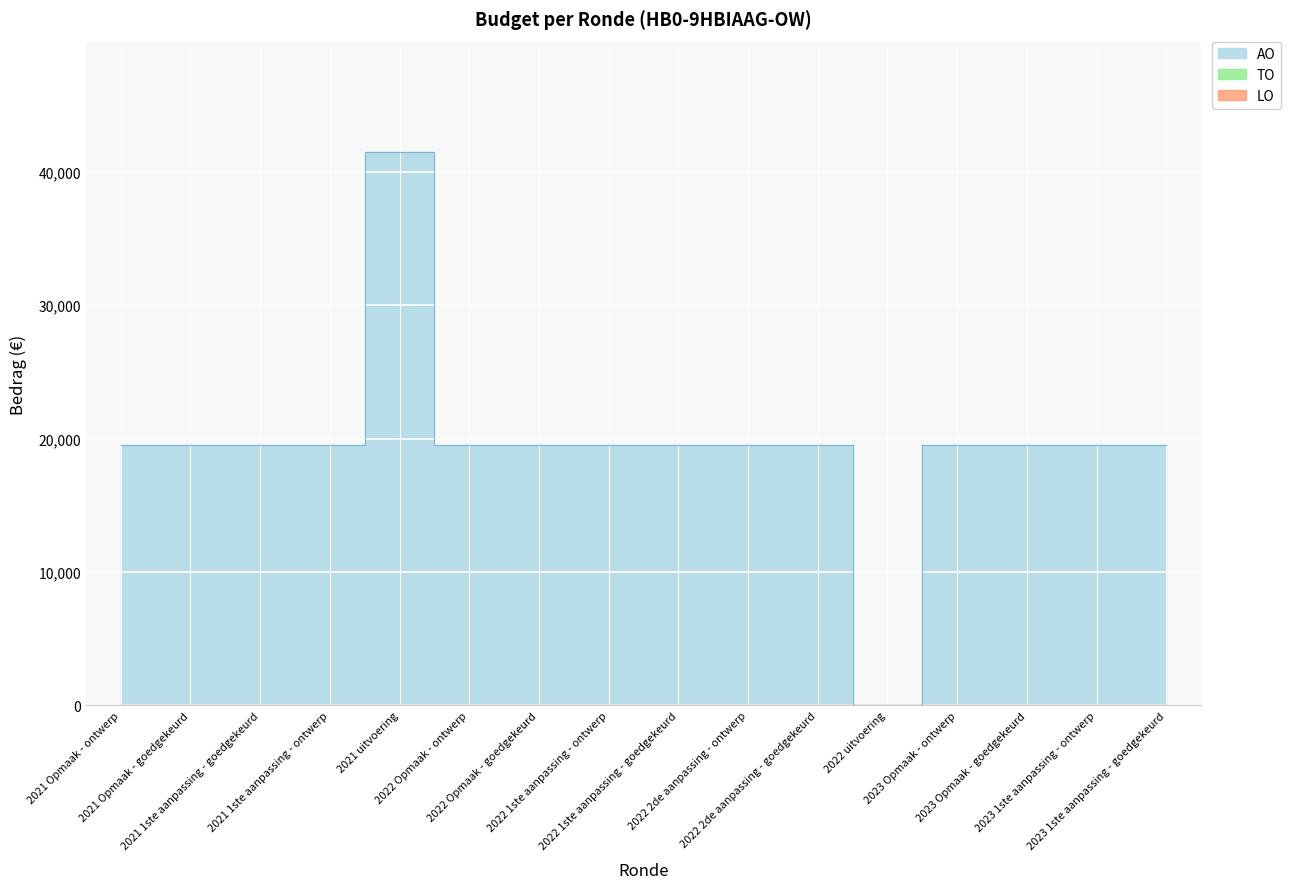

Is it true that LO equals 0 at 2022 uitvoering?

True